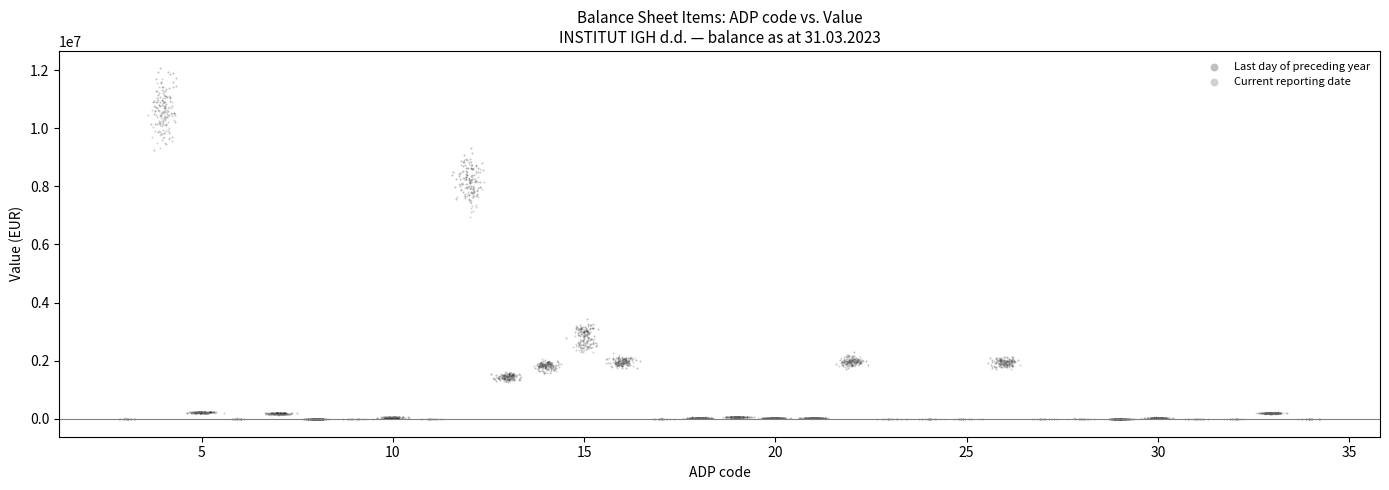

Which series has the largest Y range (max minus min)?

Last day of preceding year